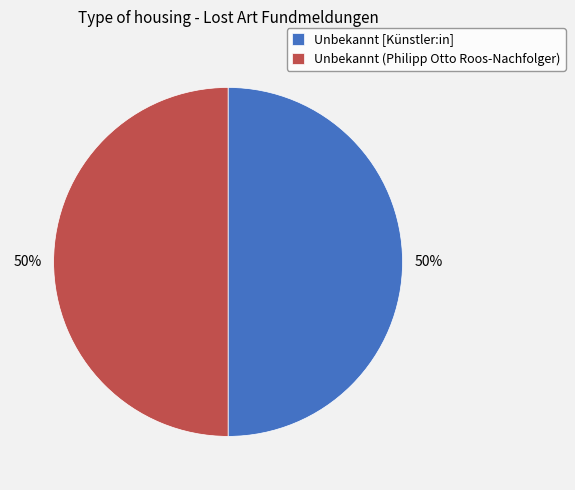

True or false: Unbekannt [Künstler:in] accounts for 50% of the total.

True